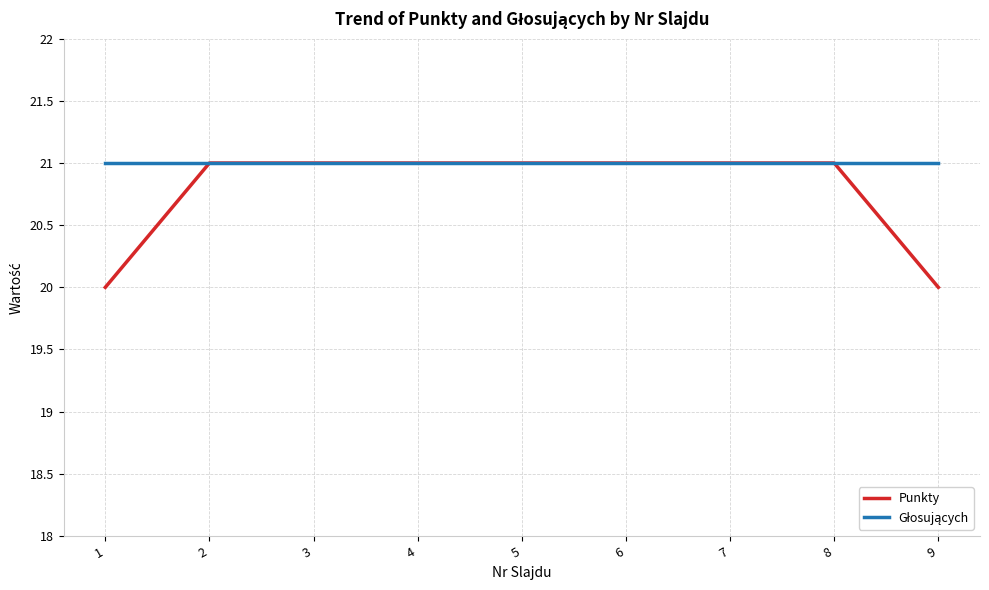

Is it true that Punkty equals 29 at 4?

False